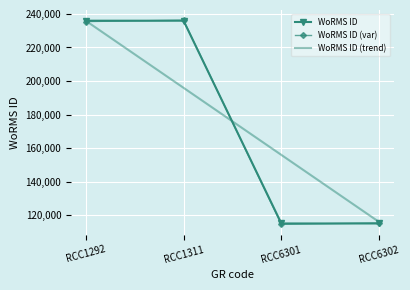

What is the smallest value displayed?

114604